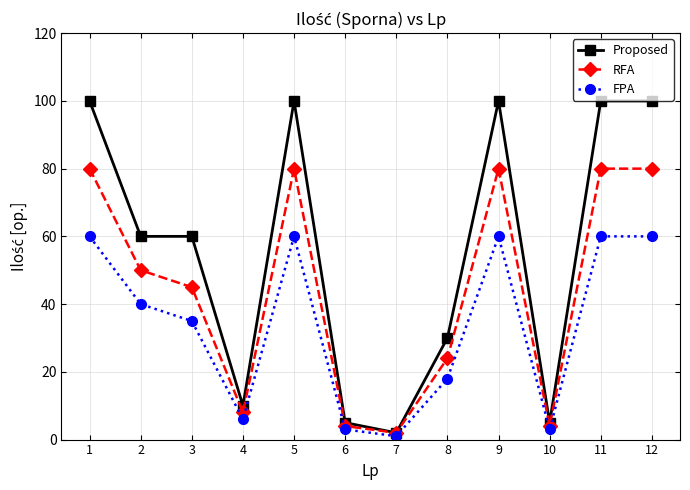

What is the maximum value shown in the chart?

100